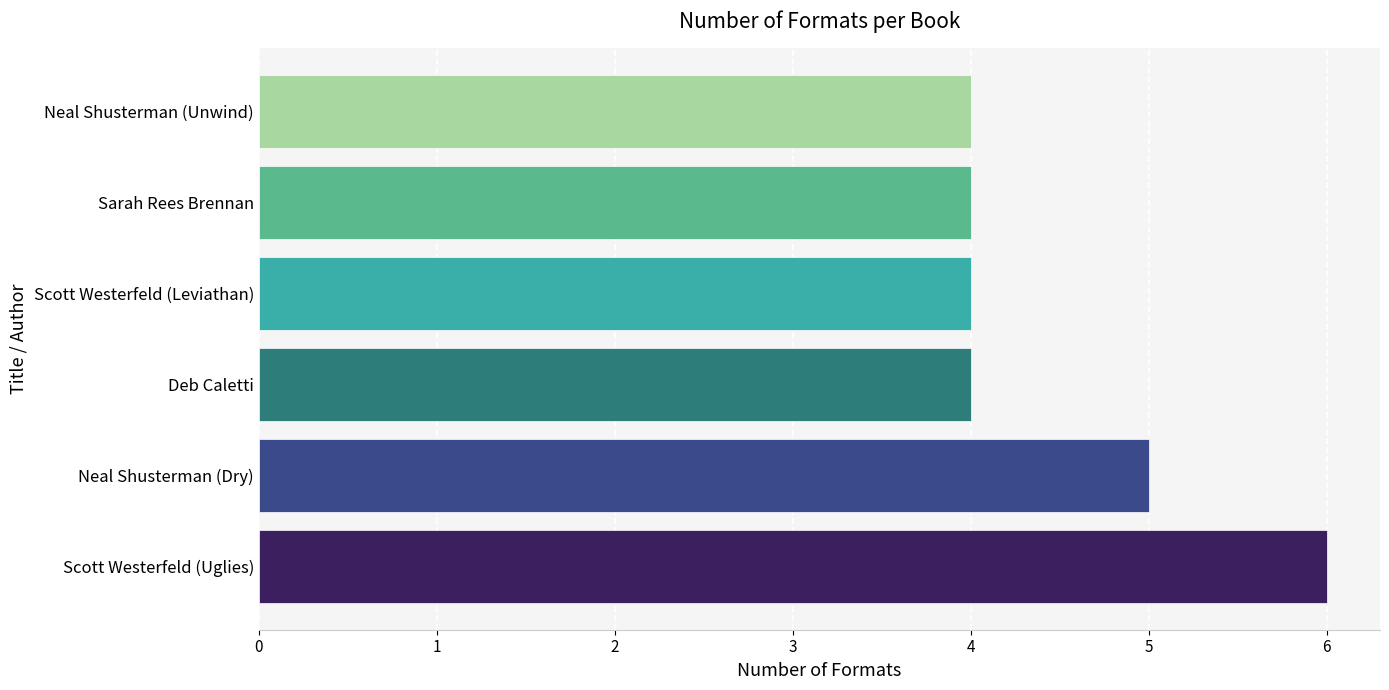

Between Neal Shusterman (Dry) and Neal Shusterman (Unwind), which is larger?

Neal Shusterman (Dry)